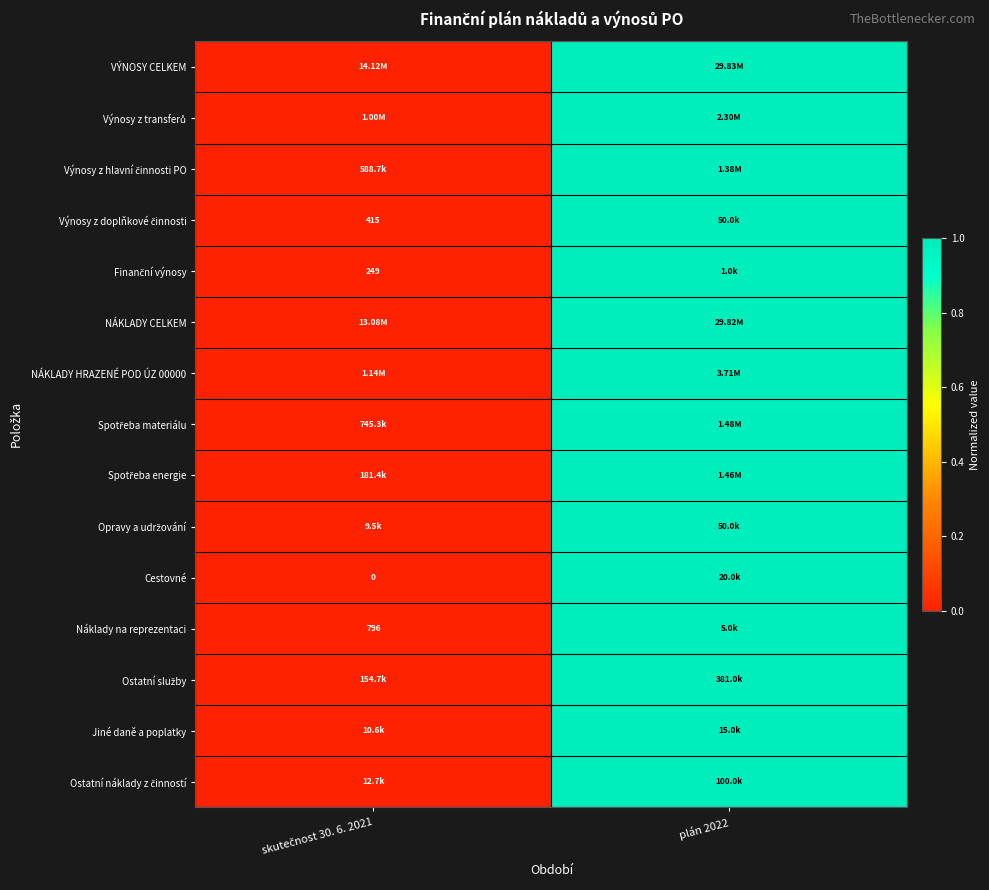

Rank the categories by Spotřeba materiálu value from lowest to highest.

skutečnost 30. 6. 2021, plán 2022